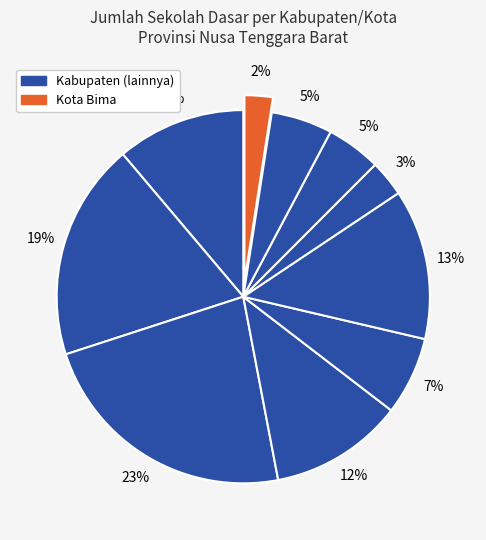

How many segments does this pie chart have?

10